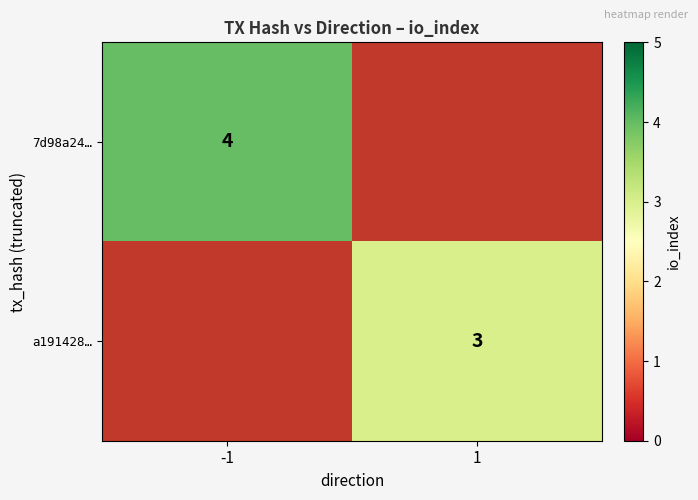

The 7d98a24… series shows 1 at -1. True or false?

False